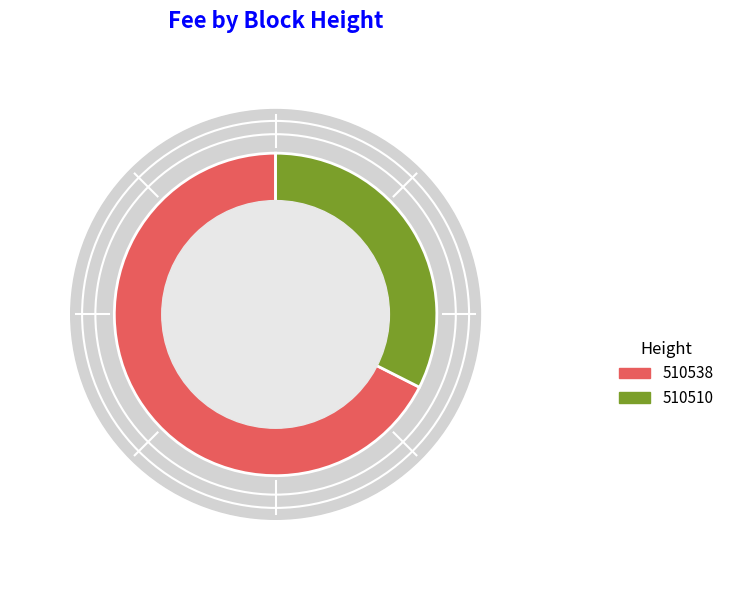

What percentage is the 510538 slice, to the nearest percent?

68%